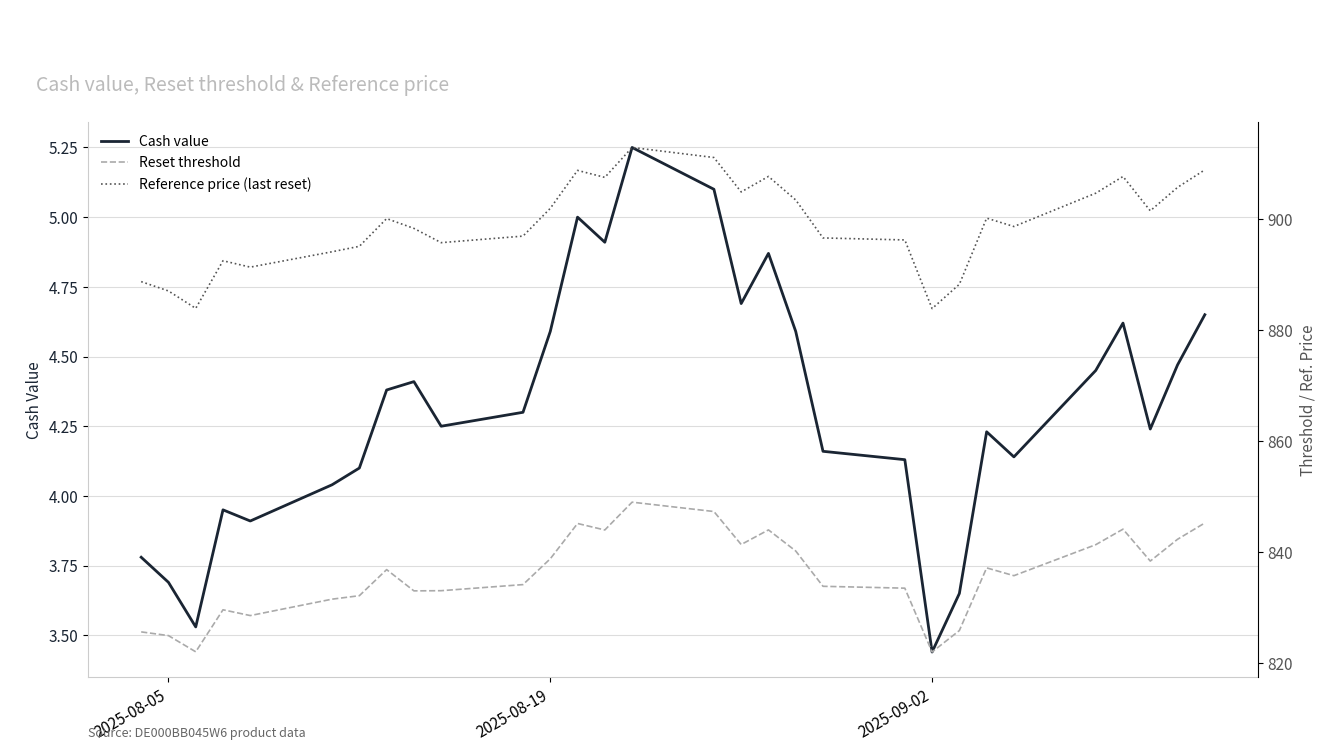

How many interior local peaks does the Reference price (last reset) series have?

7